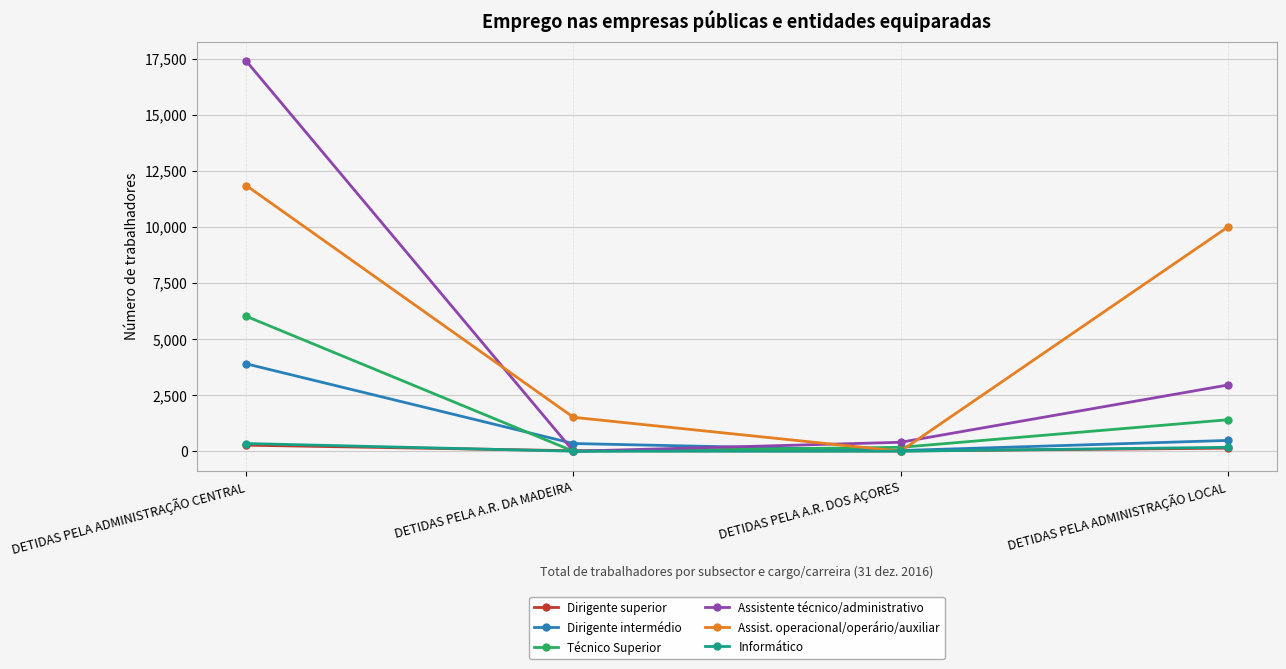

Which series changed the most between DETIDAS PELA ADMINISTRAÇÃO CENTRAL and DETIDAS PELA ADMINISTRAÇÃO LOCAL?

Assistente técnico/administrativo